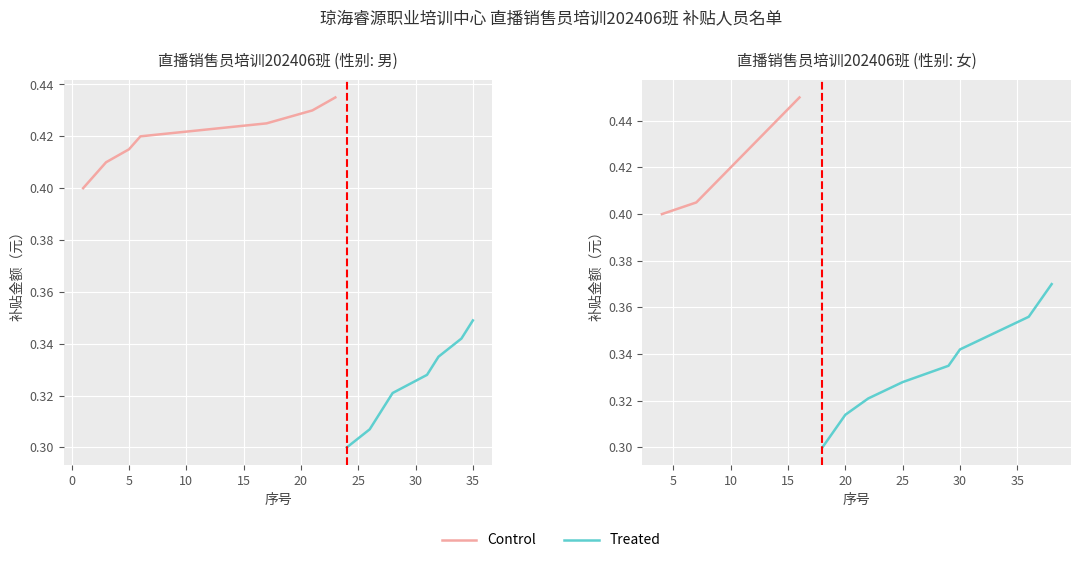

What is the value of the Control point at the 7th from the left?

0.4